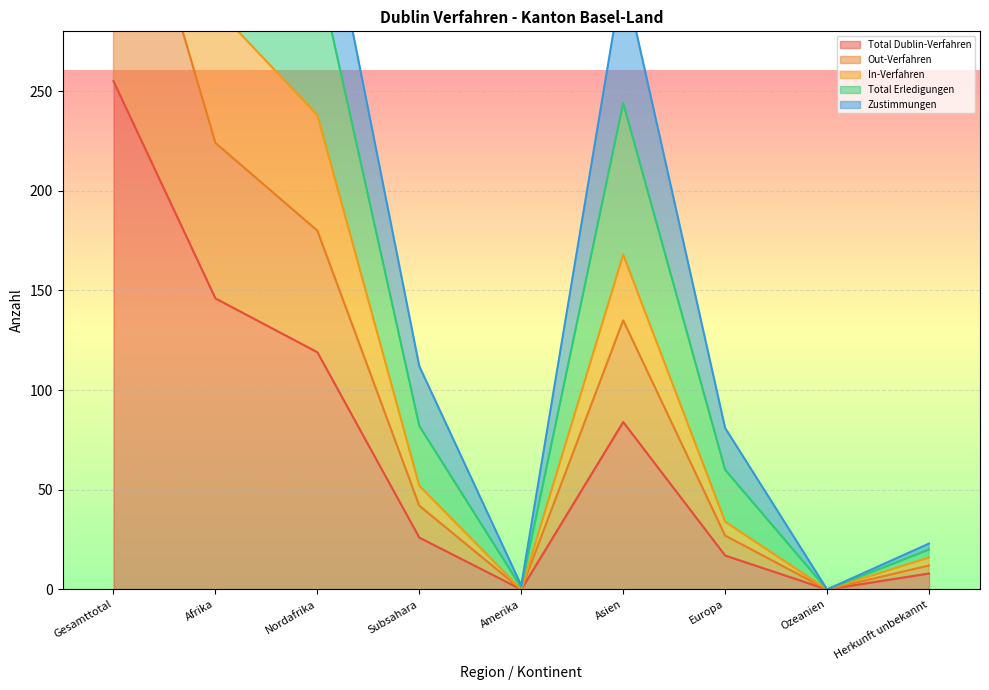

Rank the series by their maximum value, from lowest to highest.

Total Dublin-Verfahren, Zustimmungen, In-Verfahren, Out-Verfahren, Total Erledigungen